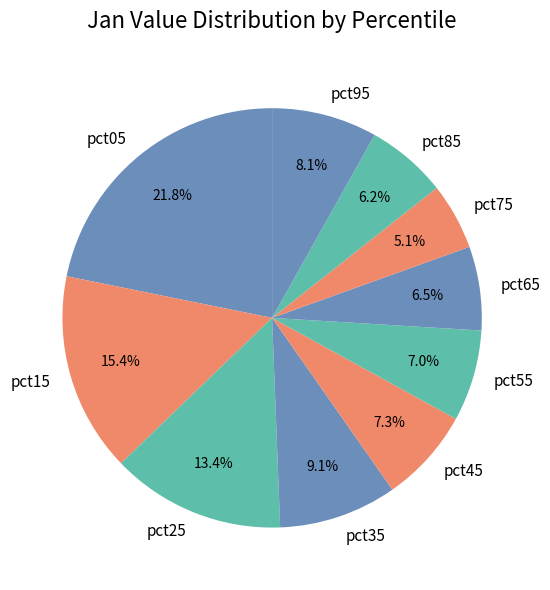

To the nearest percent, what is the average slice percentage?

10%